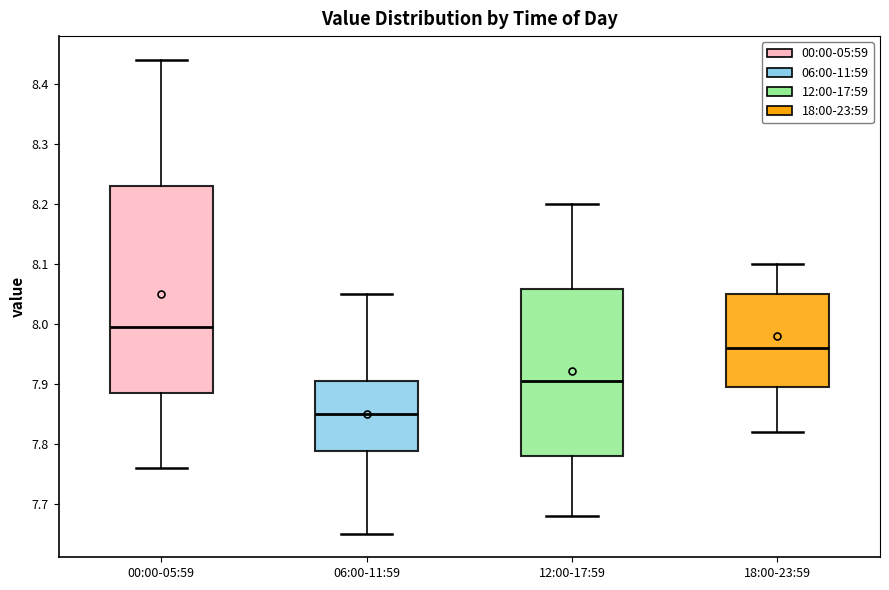

Which box is the tallest, from its lower edge to its upper edge?

00:00-05:59